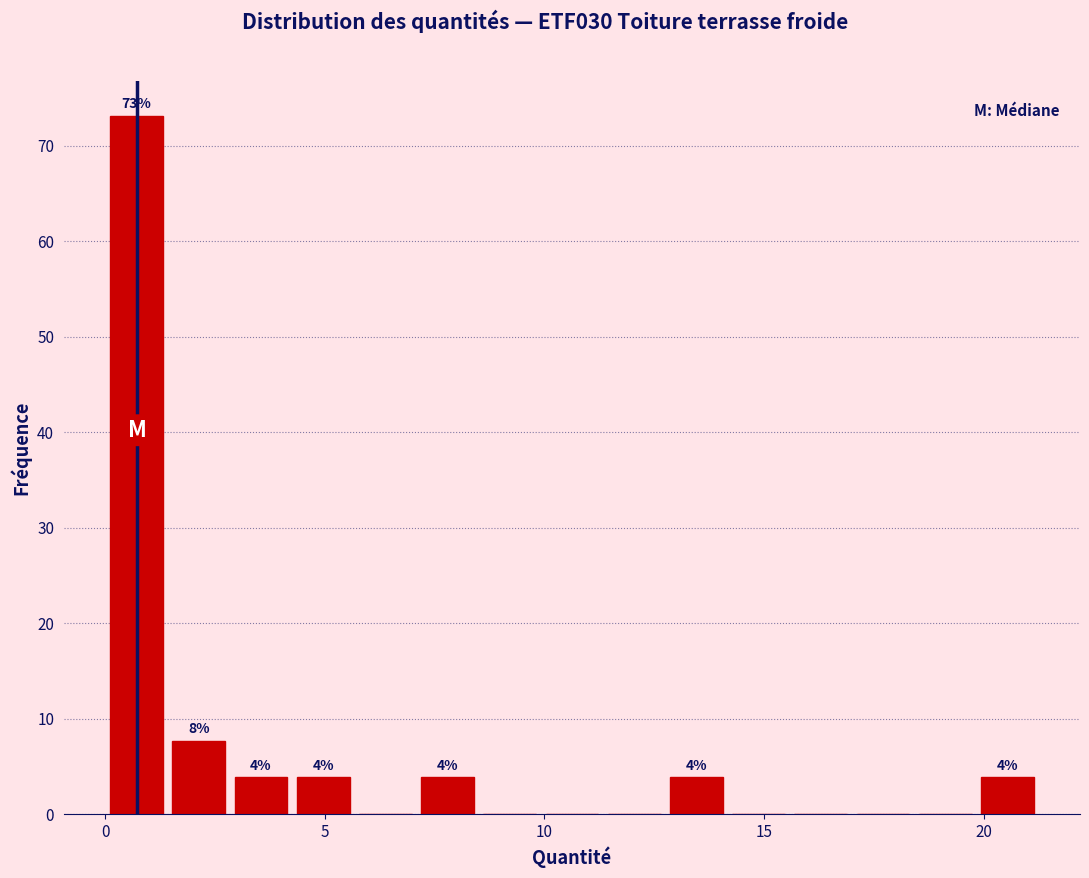

Read against the x-axis, roughly where is the centre of the tallest bar?

0.5